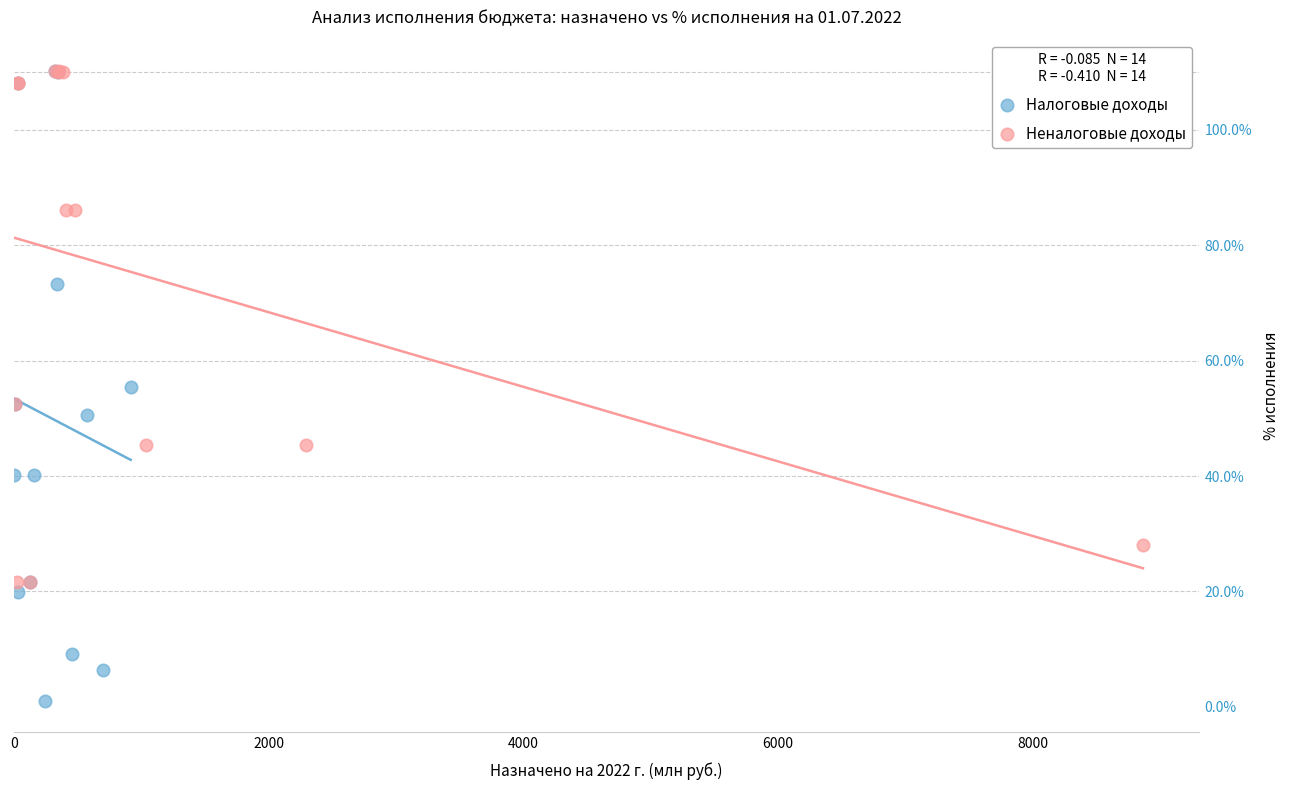

Which series contains the lowest Y value?

Налоговые доходы